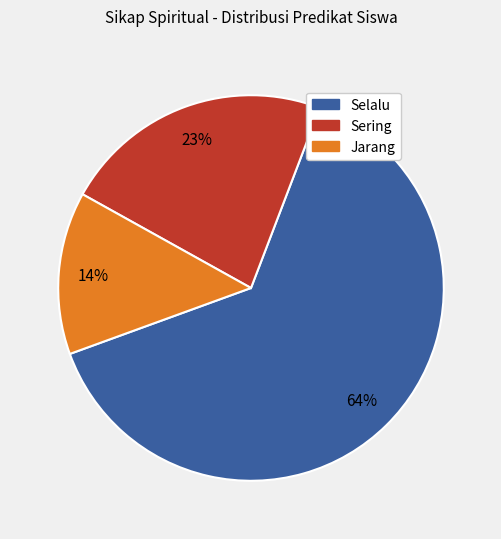

Is it true that Sering is 23% of the pie?

True